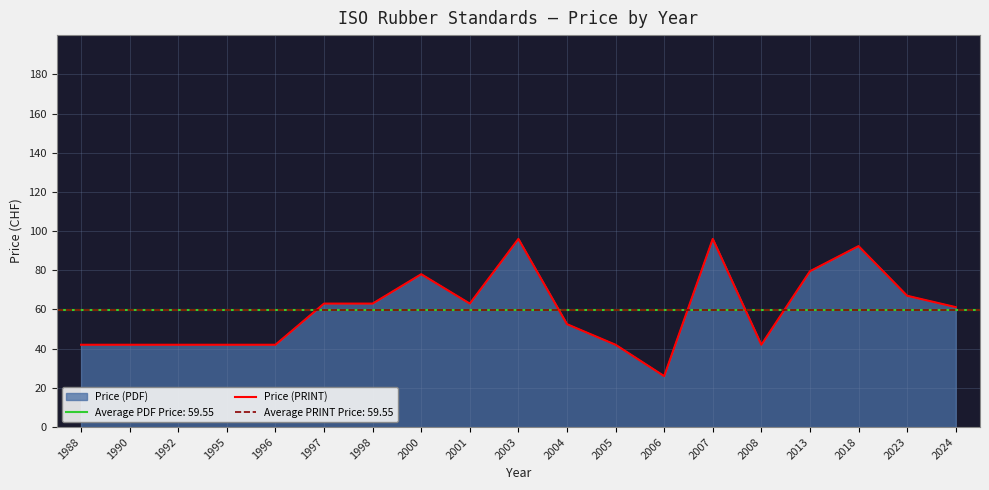

Reading left to right, list all the values displayed in this chart.

1988=42.0	1990=42.0	1992=42.0	1995=42.0	1996=42.0	1997=63.0	1998=63.0	2000=78.0	2001=63.0	2003=96.0	2004=52.5	2005=42.0	2006=26.0	2007=96.0	2008=42.0	2013=79.5	2018=92.3	2023=67.0	2024=61.2